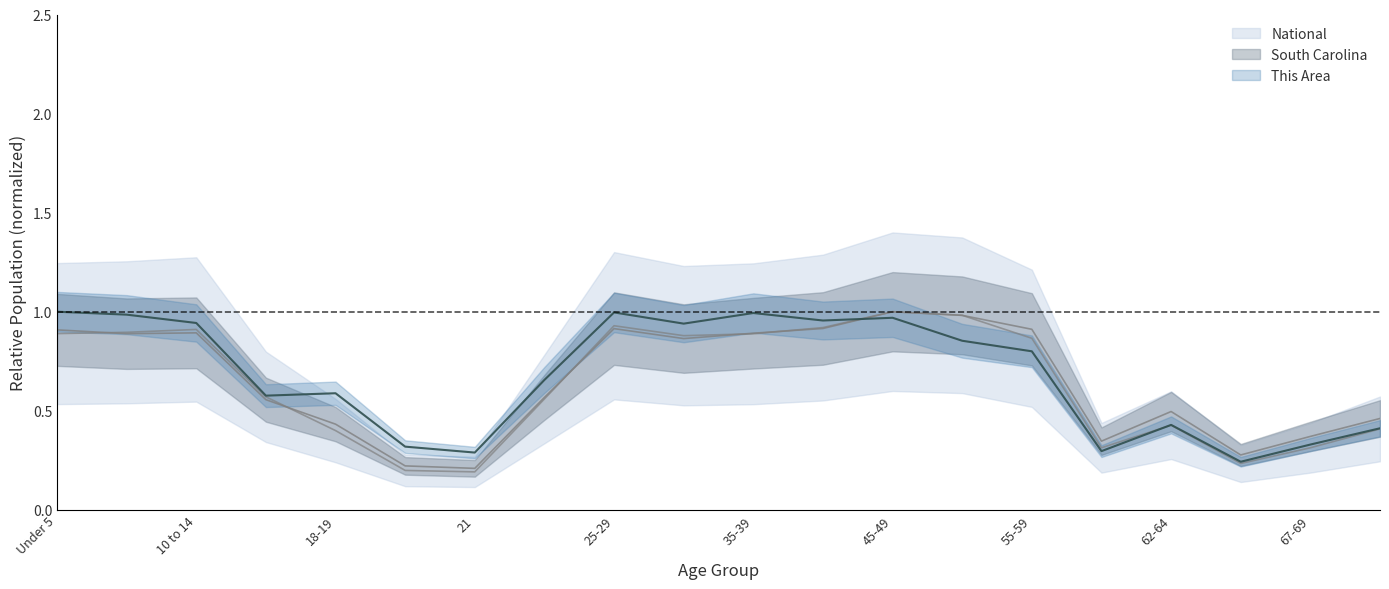

Is the value of South Carolina at 50-54 greater than the value of National at 25-29?

Yes